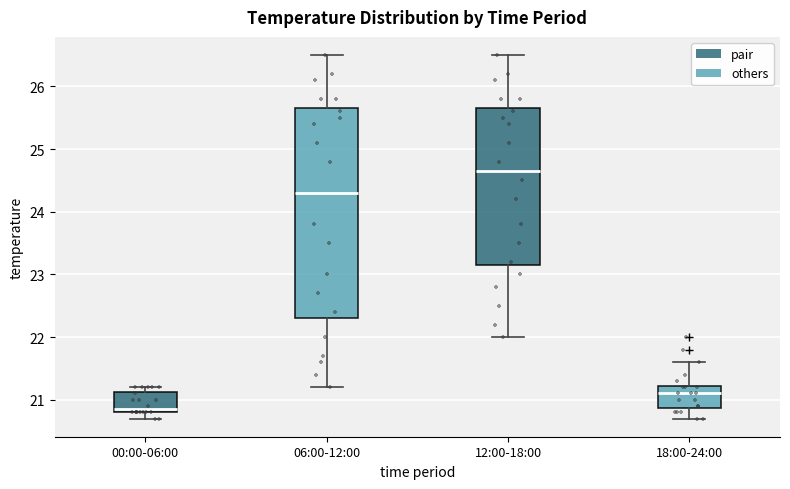

Reading left to right, read every box against the y-axis: the position of its median line, the range the box covers, and the ends of its whiskers. The values are not printed on the chart, so give them approximately, as read against the axis.

00:00-06:00: median 20.9, box 20.8 to 21.1, whiskers 20.7 to 21.2
06:00-12:00: median 24.3, box 22.3 to 25.7, whiskers 21.2 to 26.5
12:00-18:00: median 24.7, box 23.2 to 25.7, whiskers 22.0 to 26.5
18:00-24:00: median 21.1, box 20.9 to 21.2, whiskers 20.7 to 21.6